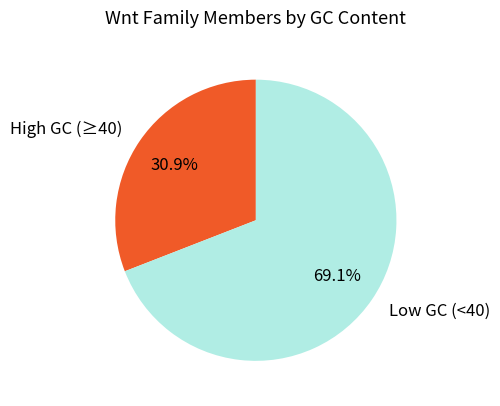

What is the total percentage of High GC (≥40) and Low GC (<40)?

100.0%